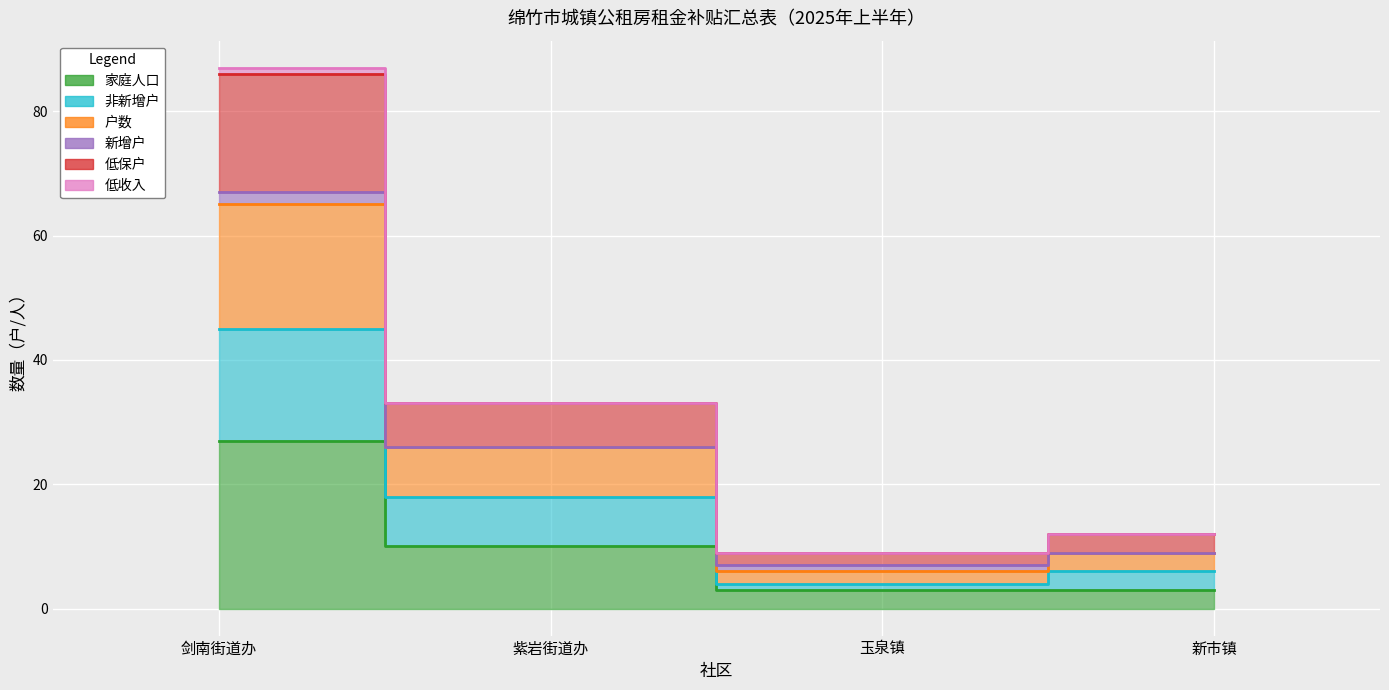

What is the average value of the 家庭人口 series?

11